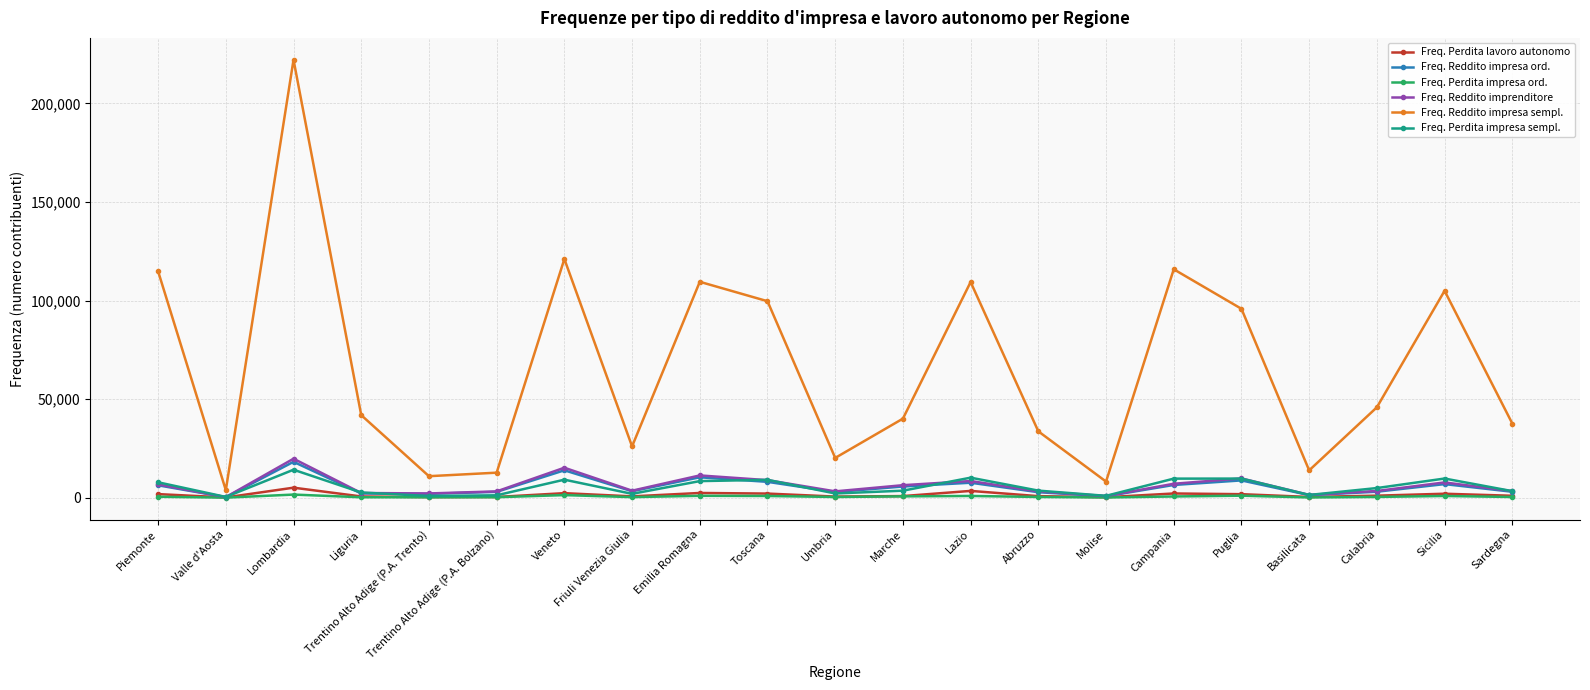

What is the maximum value shown in the chart?

222132